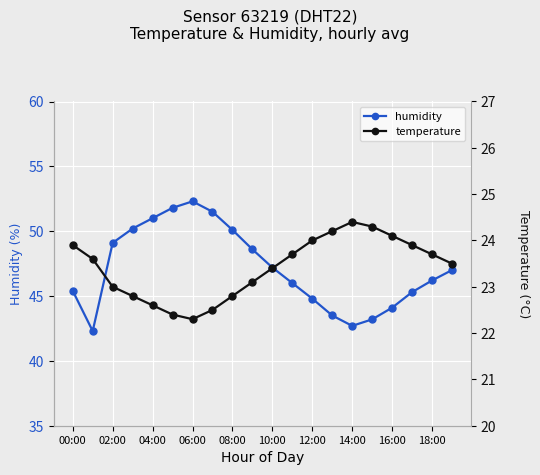

How many distinct data groups are displayed?

2